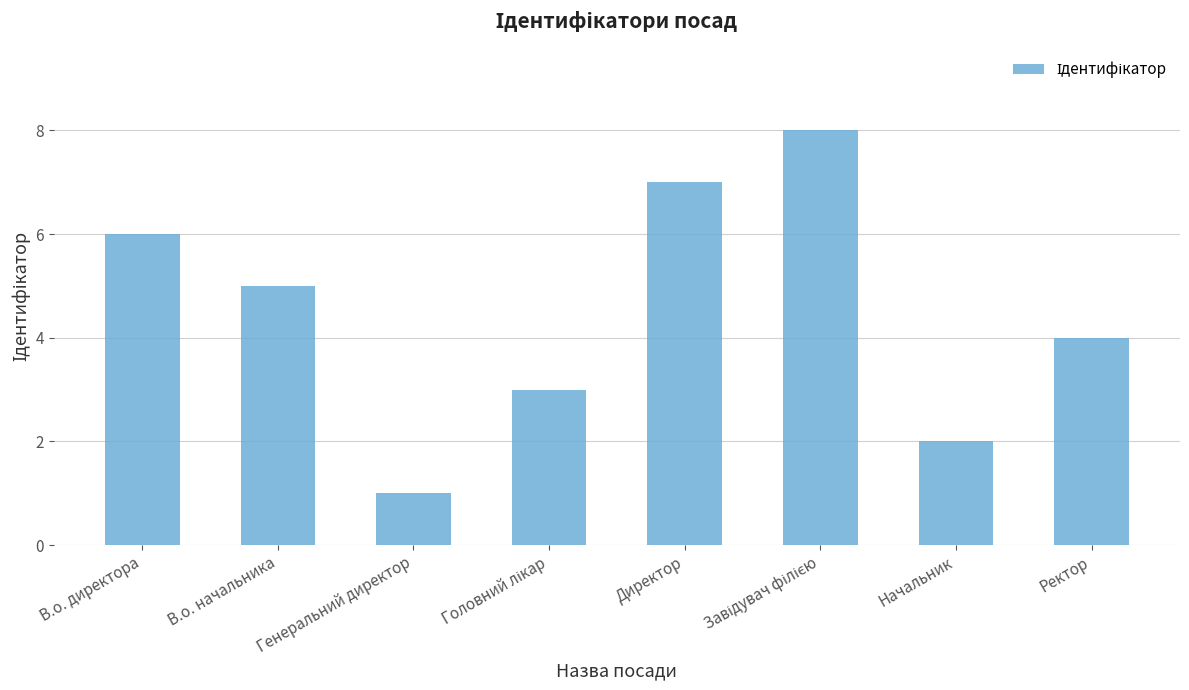

True or false: the data shows 5 at Директор.

False